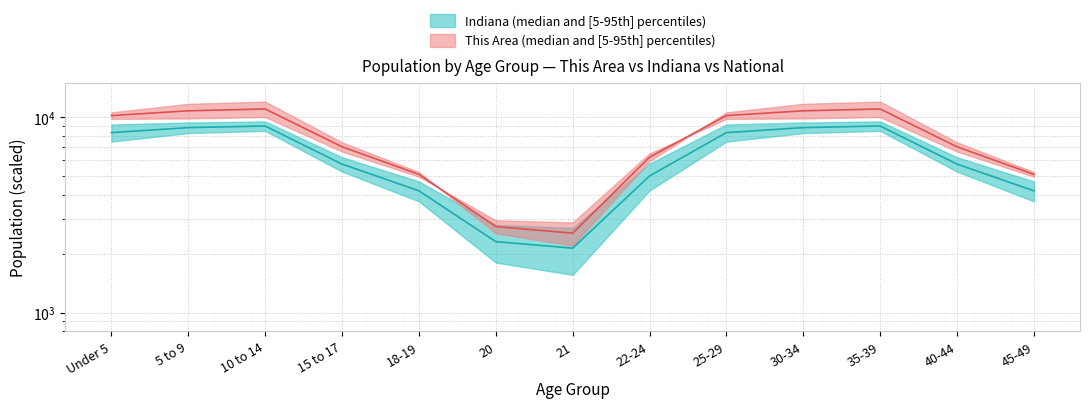

True or false: This Area has a value of 9000.0 at 10 to 14.

True